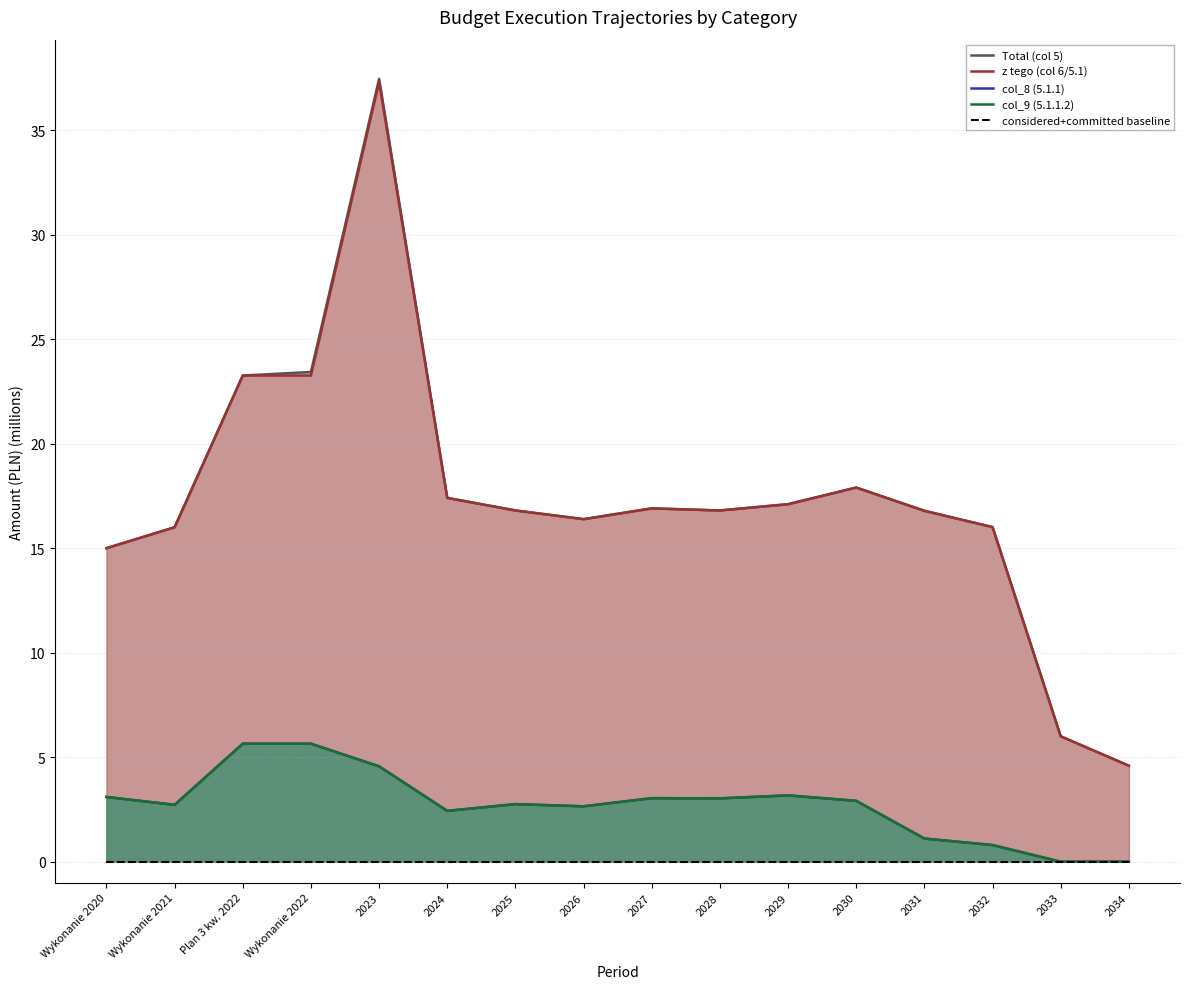

Which series has the widest spread of values?

Total (col 5)